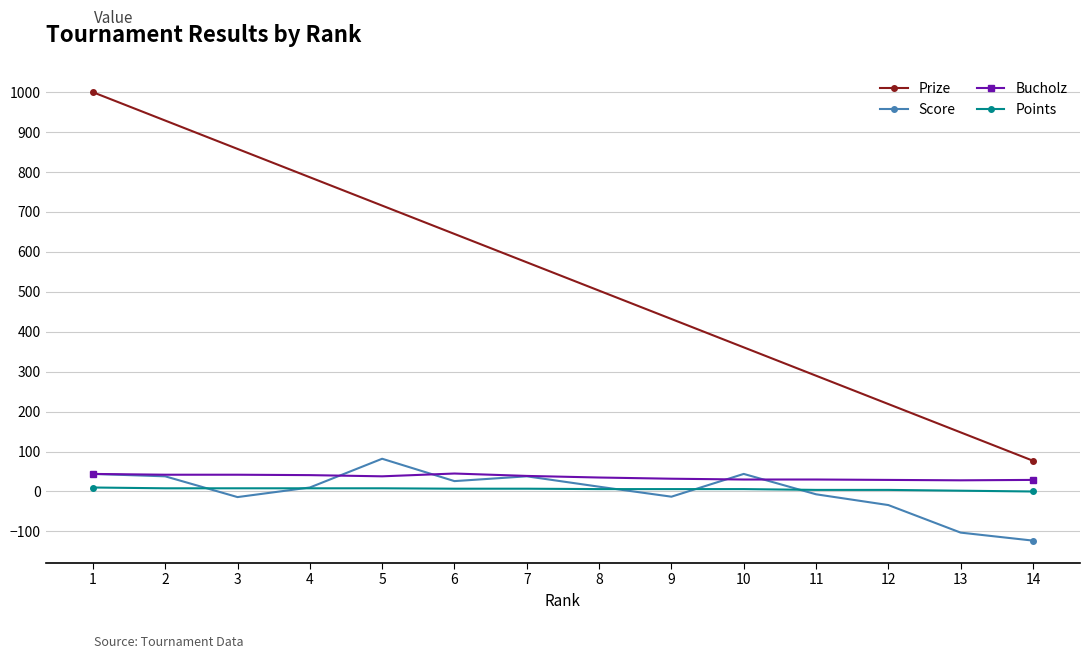

Which series has the widest spread of values?

Prize